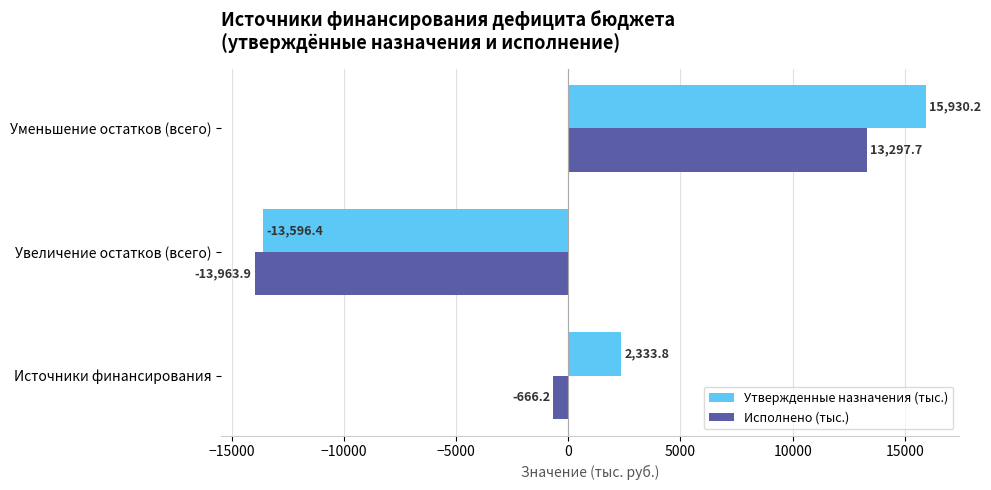

Which series changed the most between Источники финансирования and Уменьшение остатков (всего)?

Исполнено (тыс.)